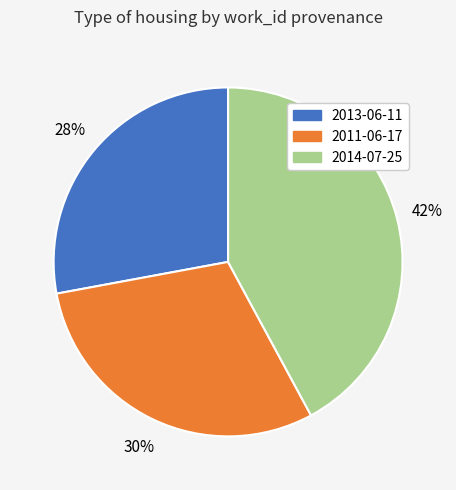

Count the number of slices in the pie.

3